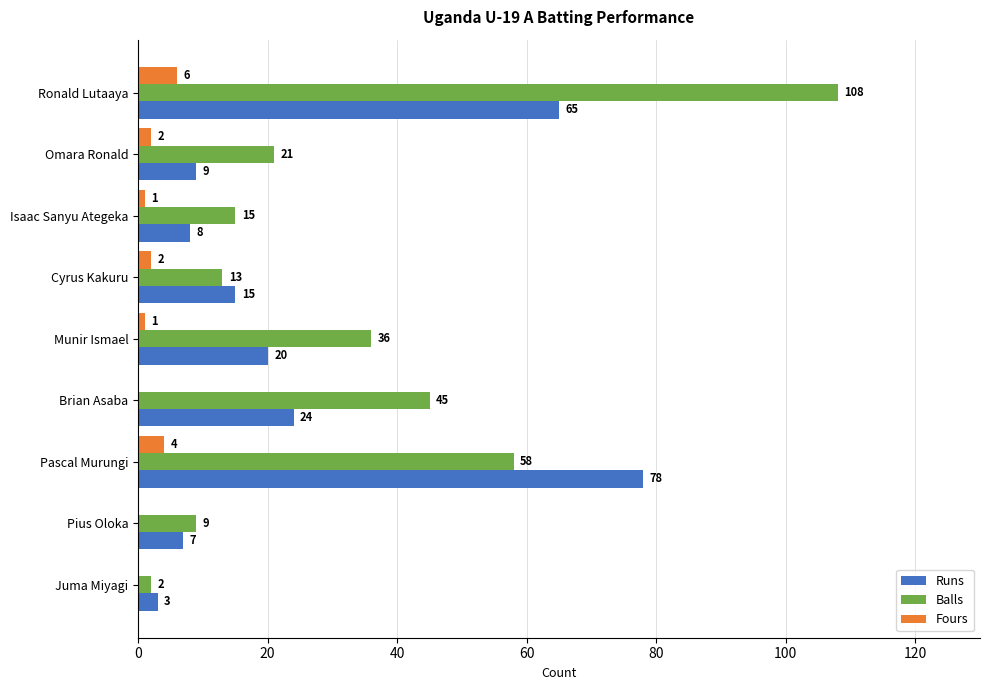

How many distinct data groups are displayed?

3